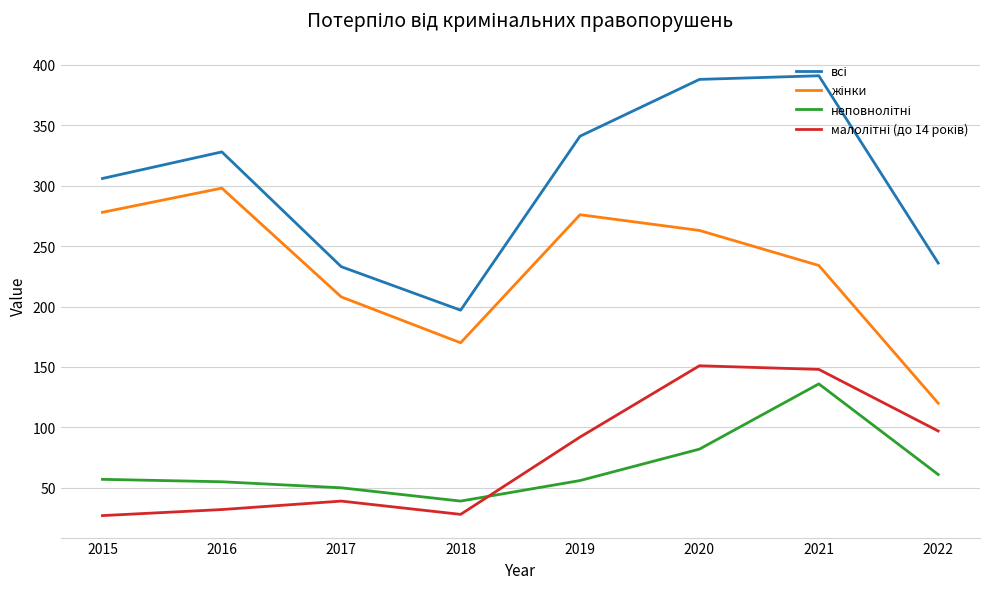

What is the total value across all series at 2016?

713